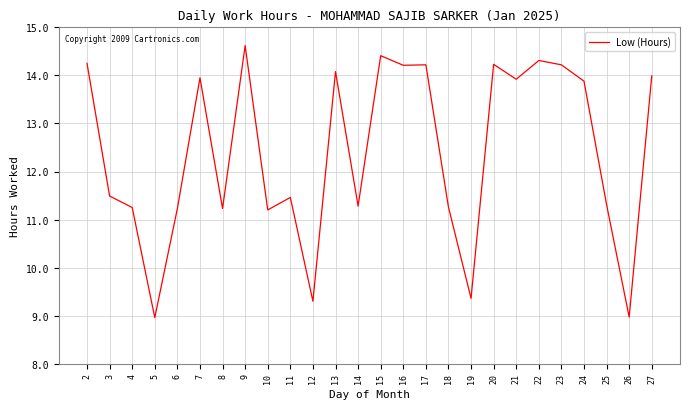

What is the change in value from 14 to 19?

-1.9